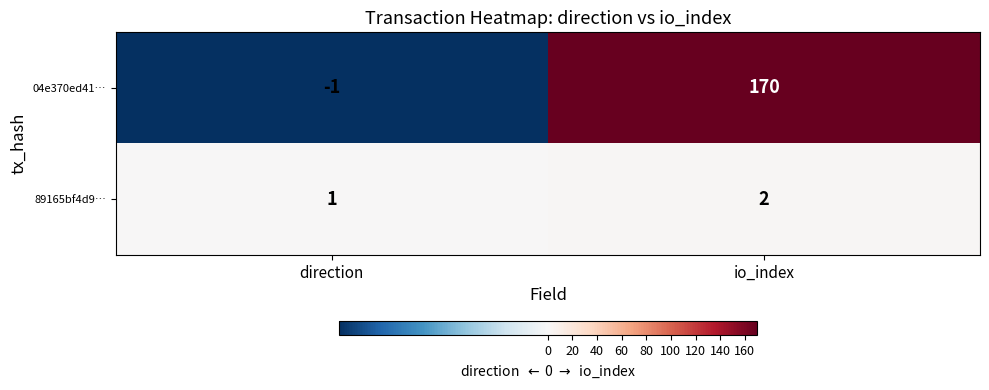

Which series has the largest total across all categories?

04e370ed41…